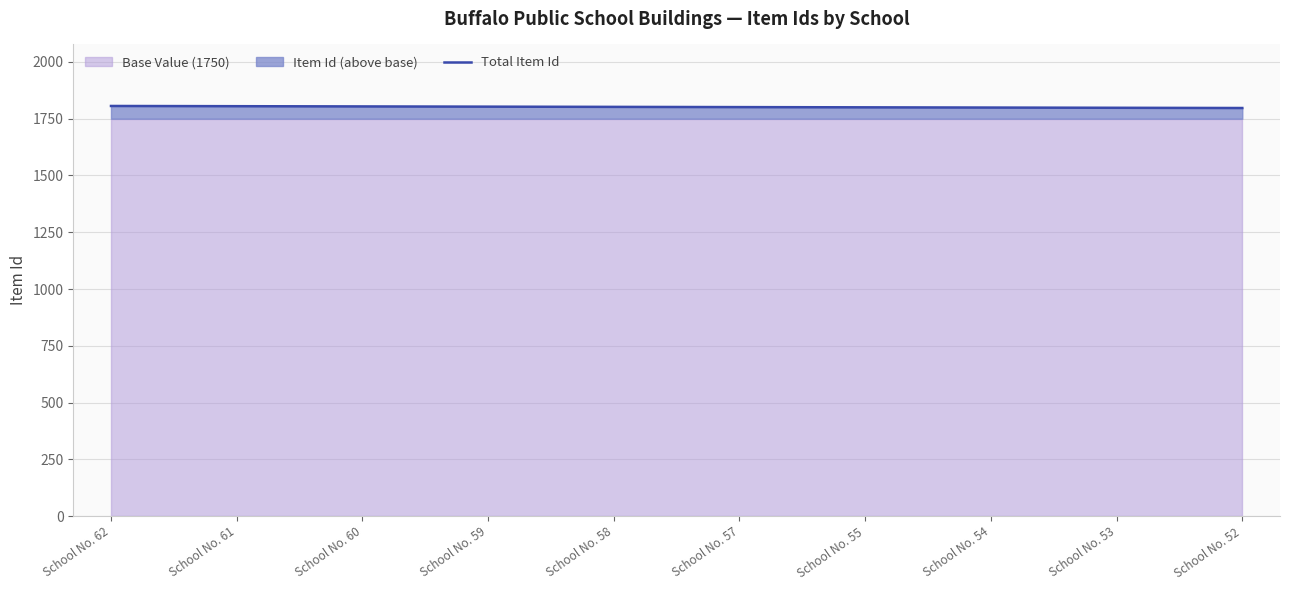

List the labels in order of value, largest first.

School No. 62, School No. 61, School No. 60, School No. 59, School No. 58, School No. 57, School No. 55, School No. 54, School No. 53, School No. 52